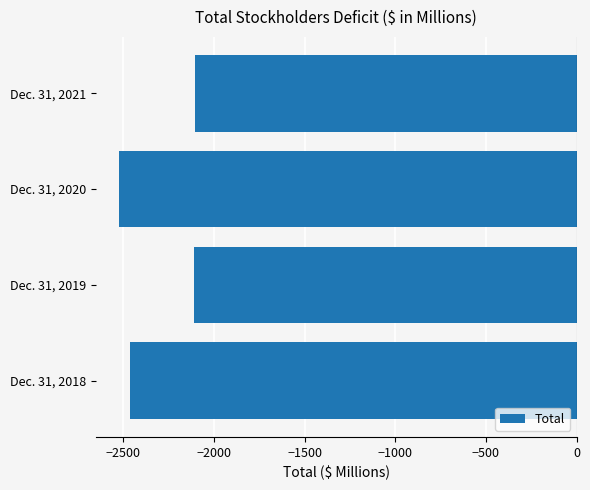

What is the minimum value shown in the chart?

-2524